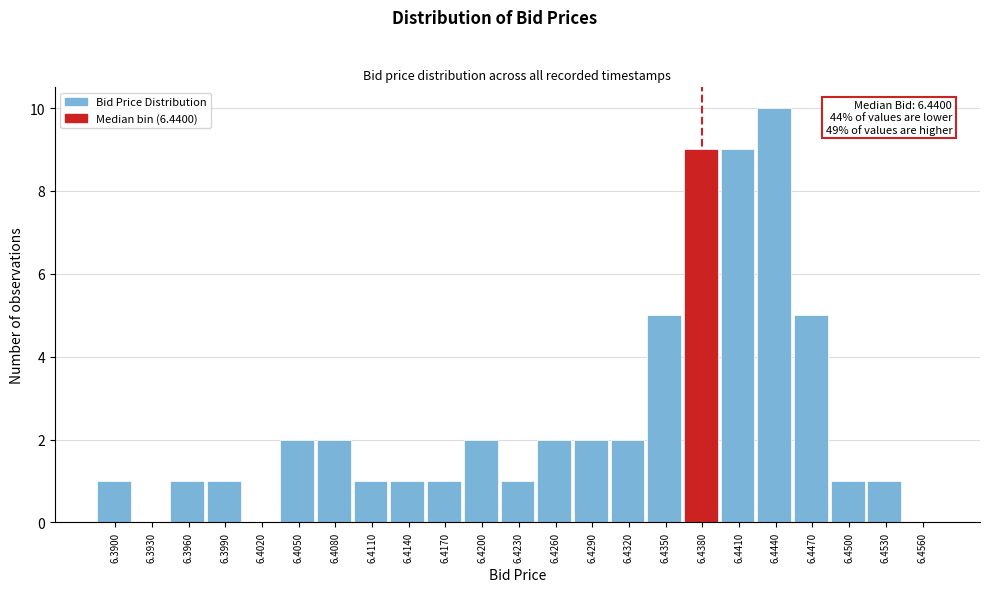

Reading right to left, extract all data points from this chart.

6.4560=0	6.4530=1	6.4500=1	6.4470=5	6.4440=10	6.4410=9	6.4380=9	6.4350=5	6.4320=2	6.4290=2	6.4260=2	6.4230=1	6.4200=2	6.4170=1	6.4140=1	6.4110=1	6.4080=2	6.4050=2	6.4020=0	6.3990=1	6.3960=1	6.3930=0	6.3900=1